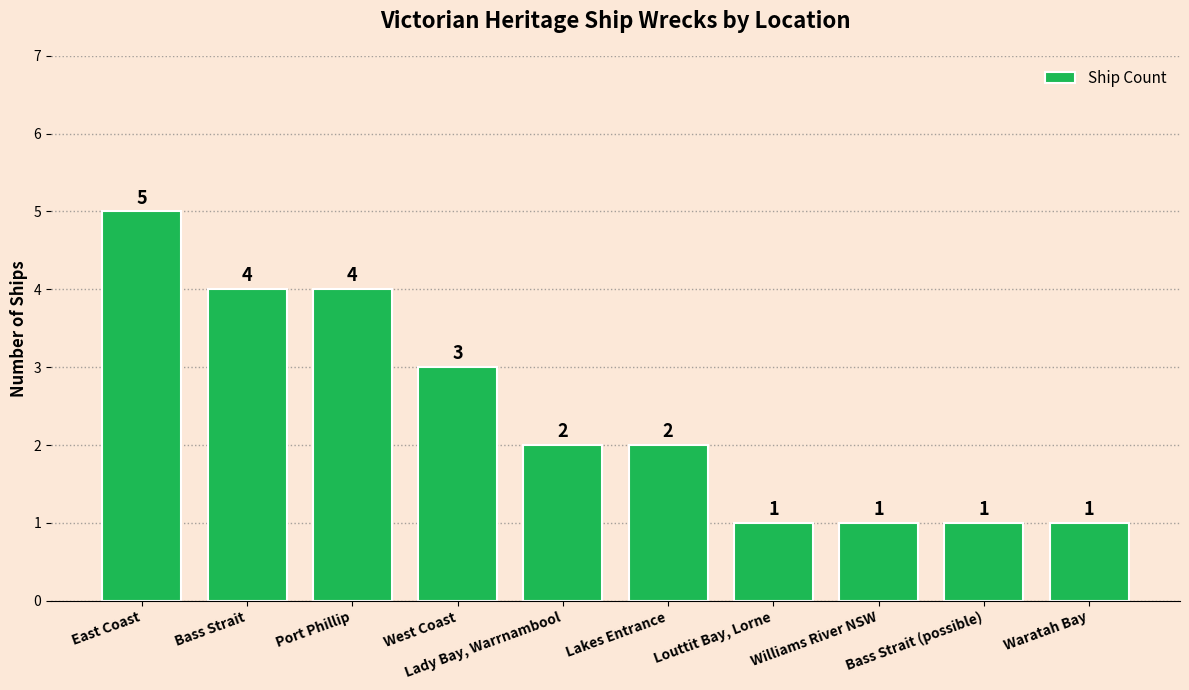

Does the chart contain stacked bars?

No